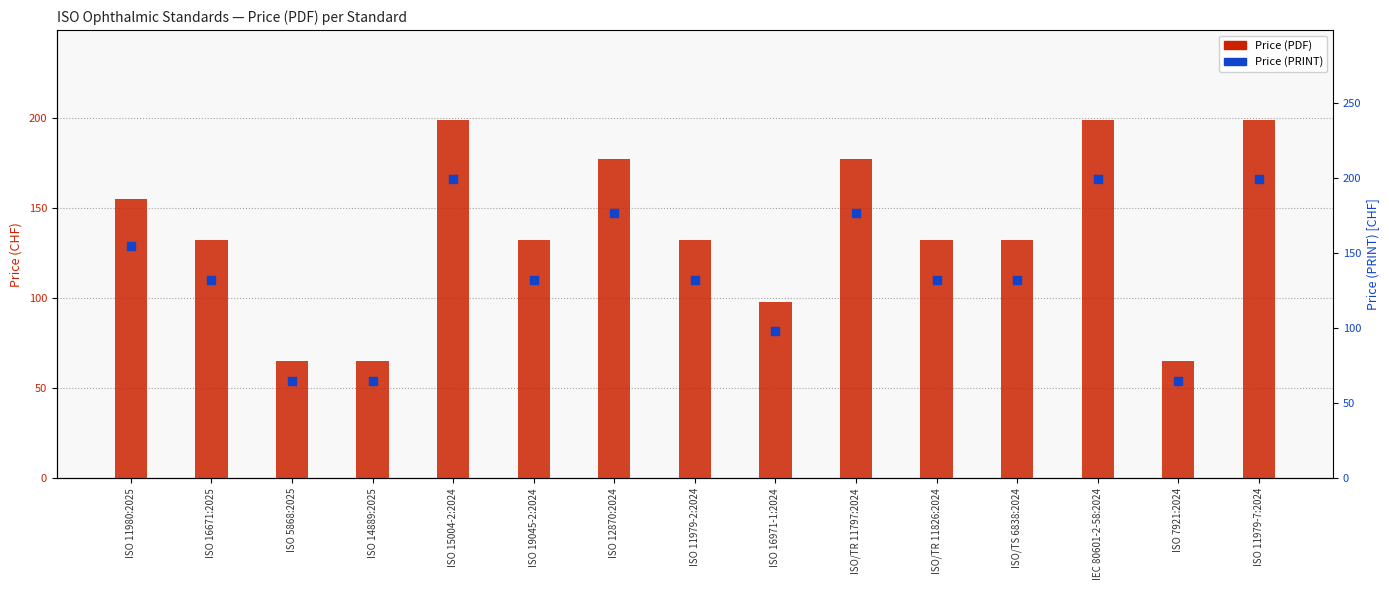

At which category is the sum across all series the highest?

ISO 15004-2:2024